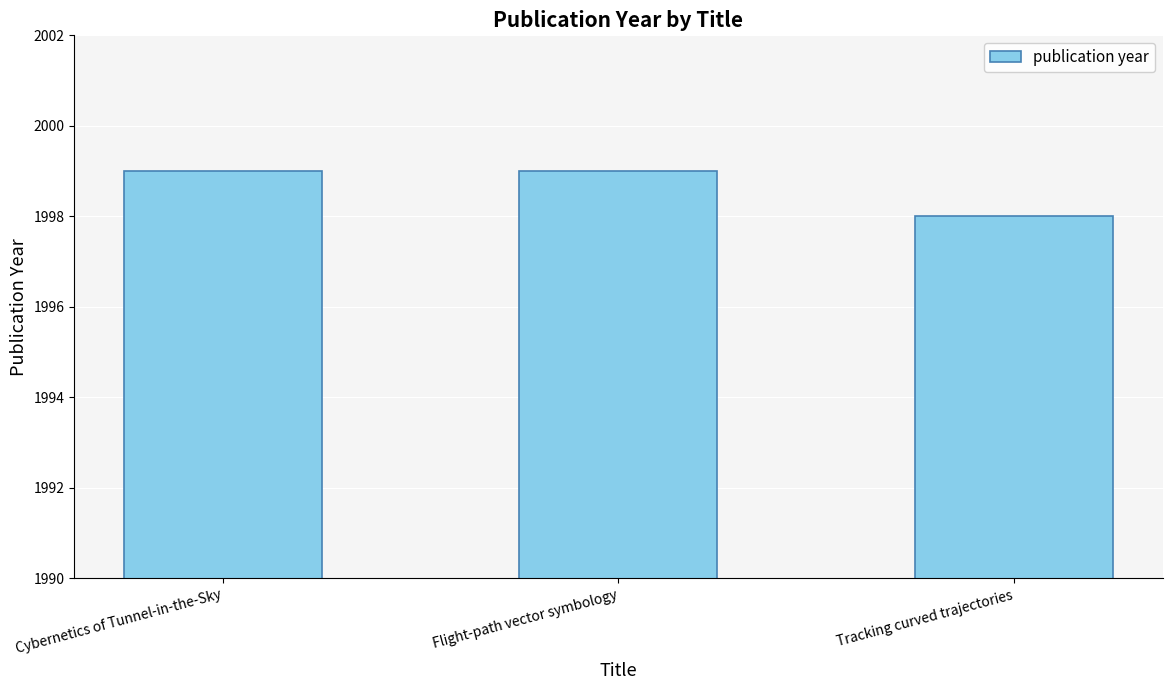

Is it true that the value at Cybernetics of Tunnel-in-the-Sky is 609?

False